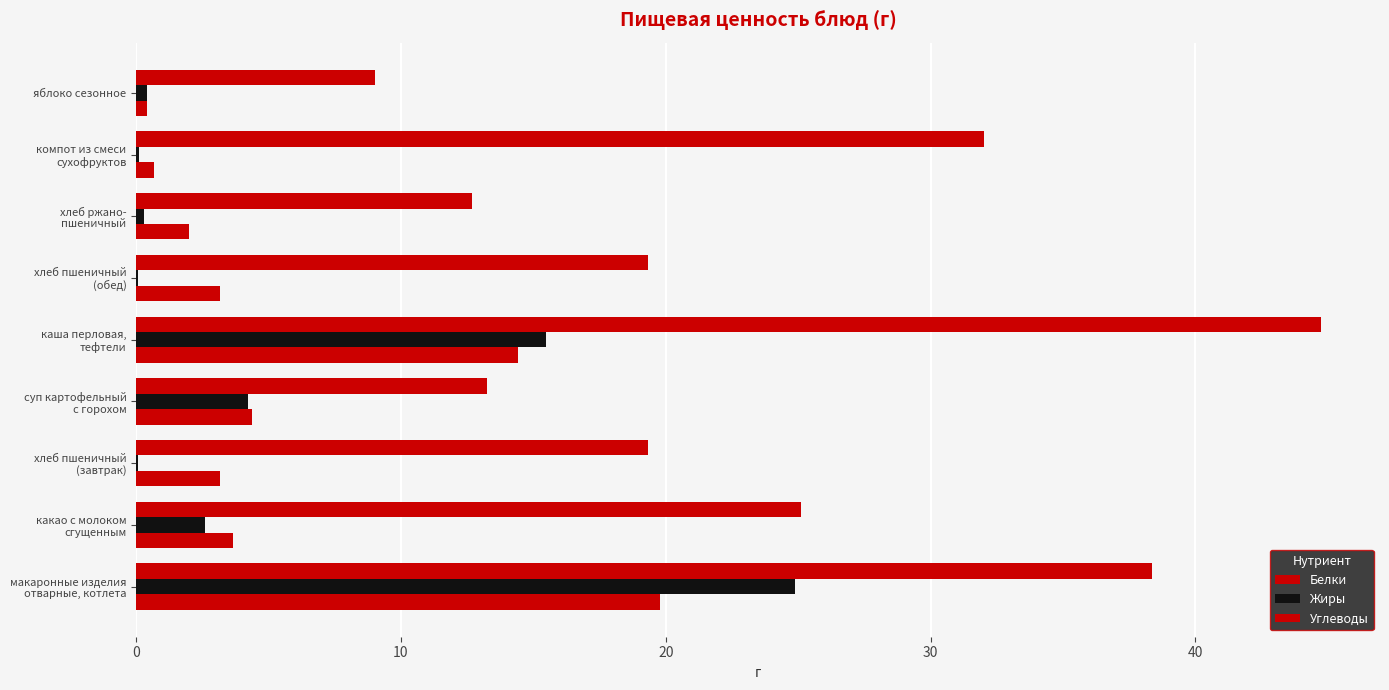

Reading left to right, transcribe all the data shown in this chart.

Белки: 19.8	3.7	3.2	4.4	14.4	3.2	2.0	0.7	0.4
Жиры: 24.9	2.6	0.1	4.2	15.5	0.1	0.3	0.1	0.4
Углеводы: 38.4	25.1	19.3	13.2	44.7	19.3	12.7	32.0	9.0